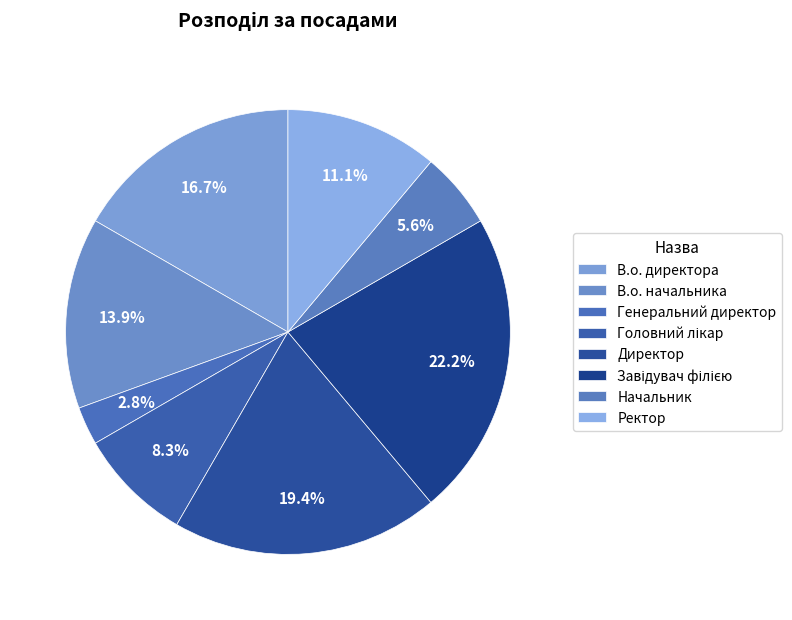

Does Директор represent more than half of the total?

No